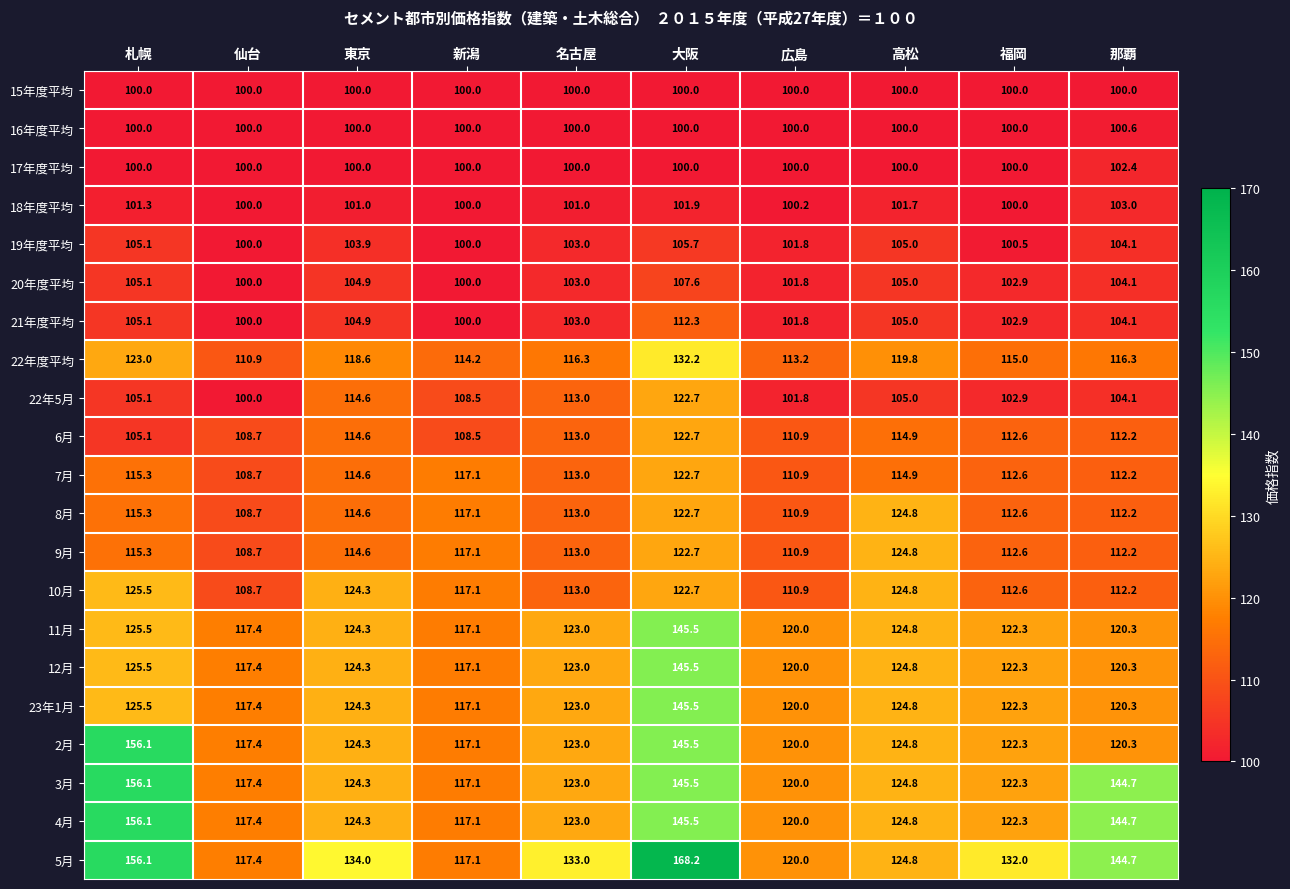

What is the lowest value of the 6月 series?

105.1